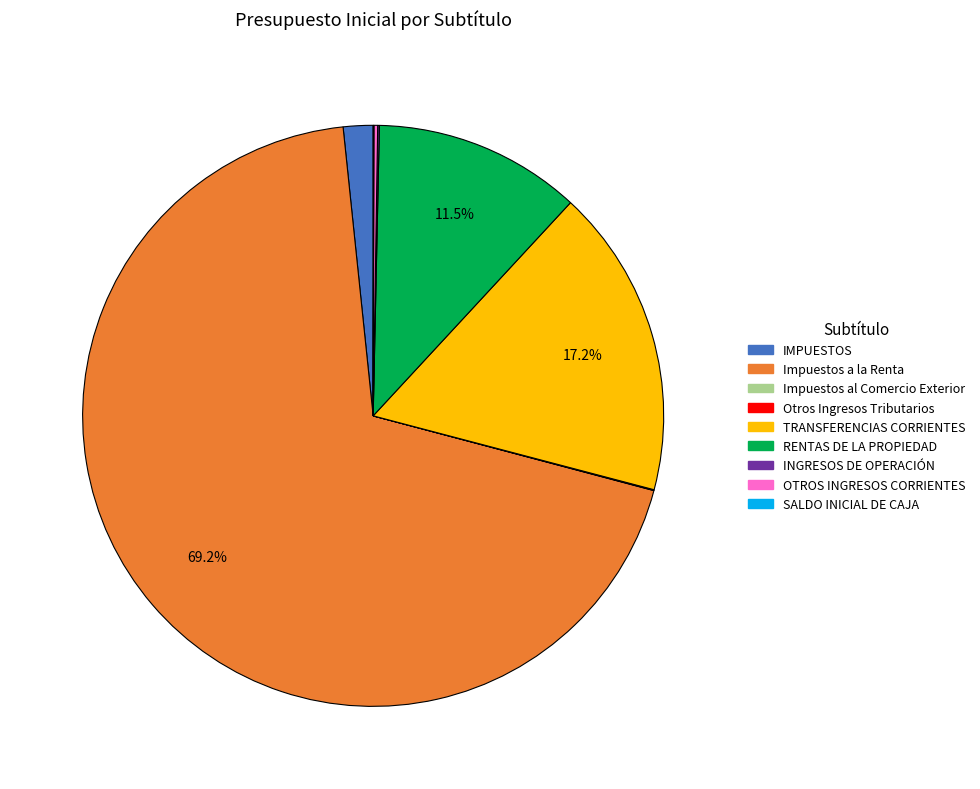

Which category has the biggest portion of the pie?

Impuestos a la Renta